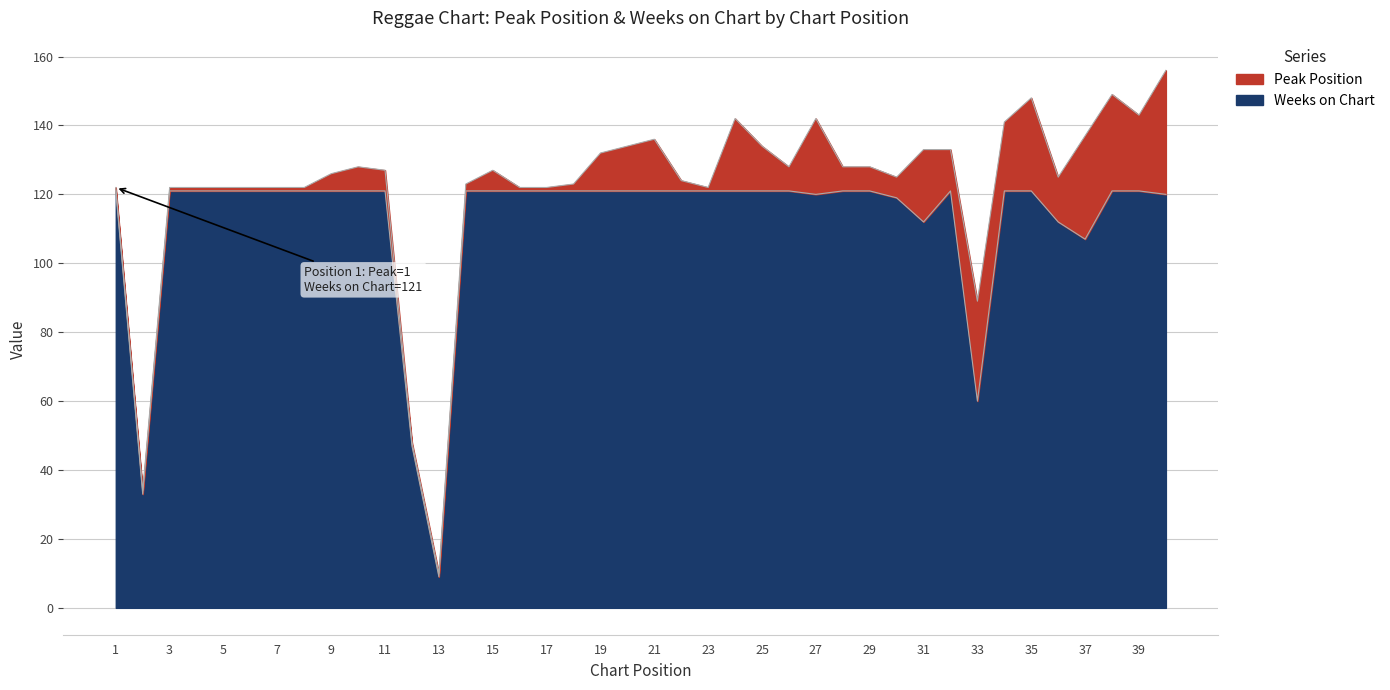

What value does the data have at 18, to the nearest 10?

120